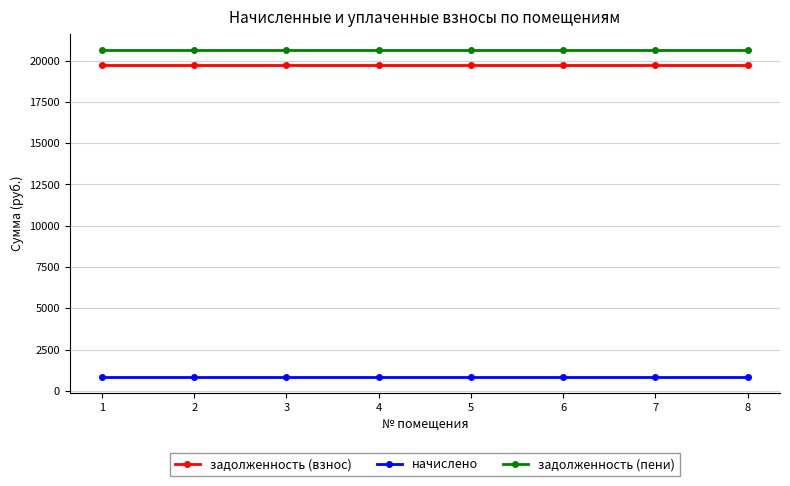

The value of начислено at 6 is 864.0. True or false?

True